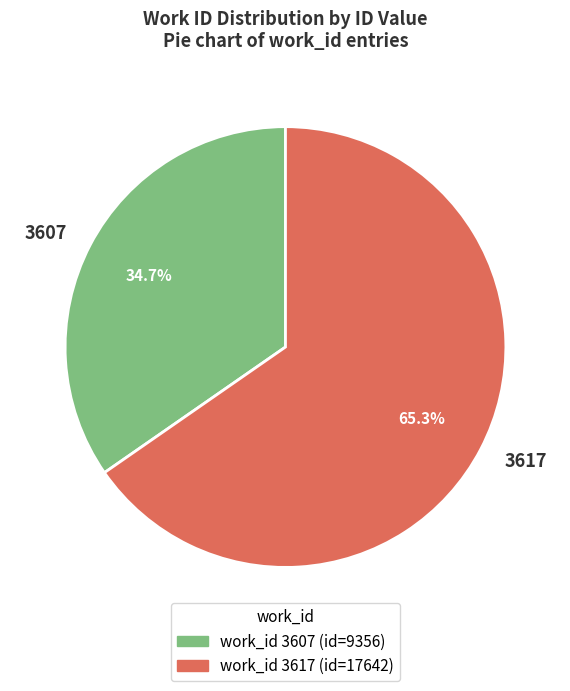

Between 3607 and 3617, which is larger?

3617